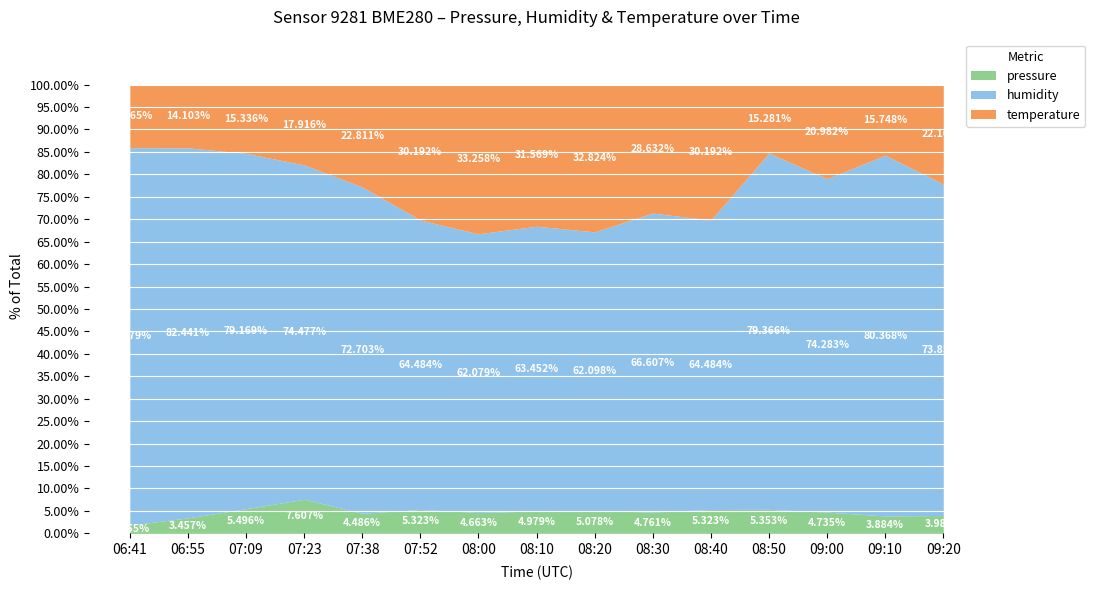

What are all the series names shown in the legend?

pressure, humidity, temperature